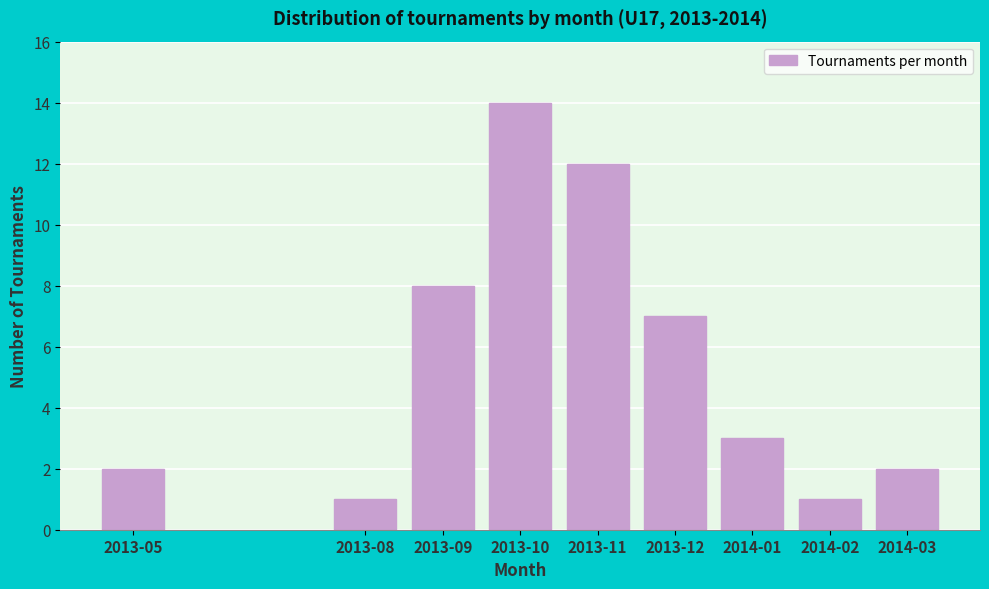

Reading left to right, transcribe all the data shown in this chart.

2	1	8	14	12	7	3	1	2